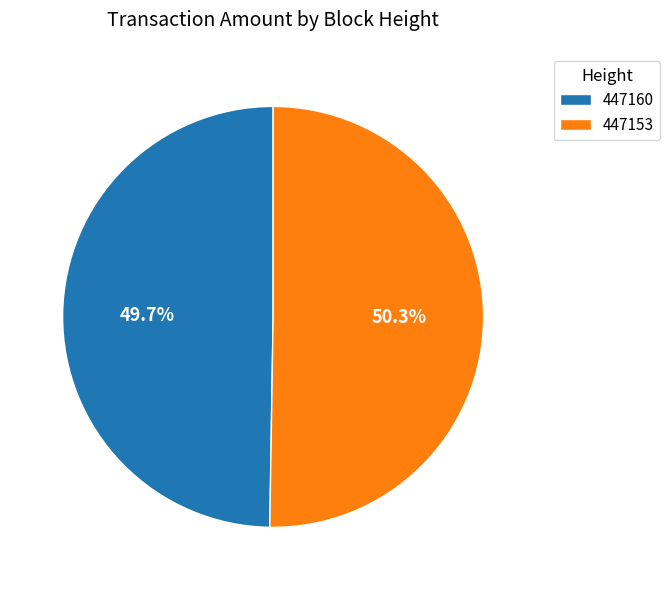

Do 447153 and 447160 together represent more than half of the pie?

Yes